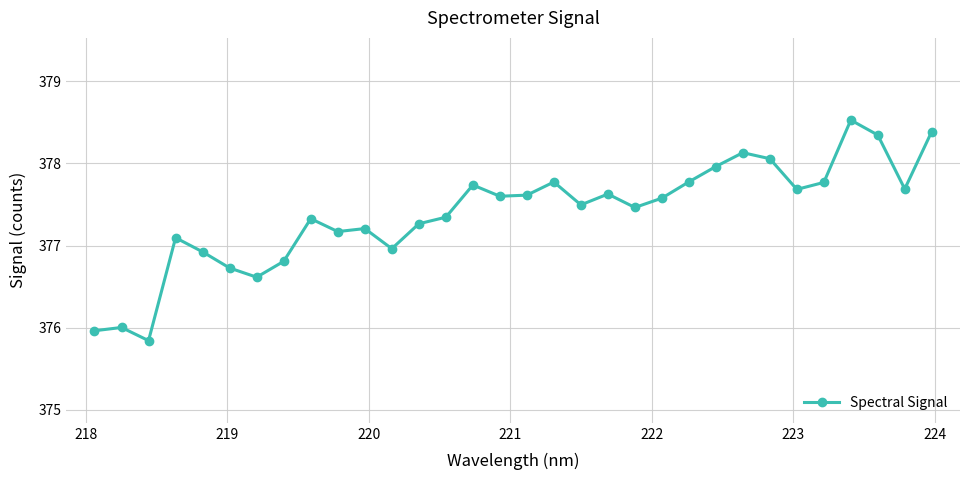

What is the sum of all values?

12076.5